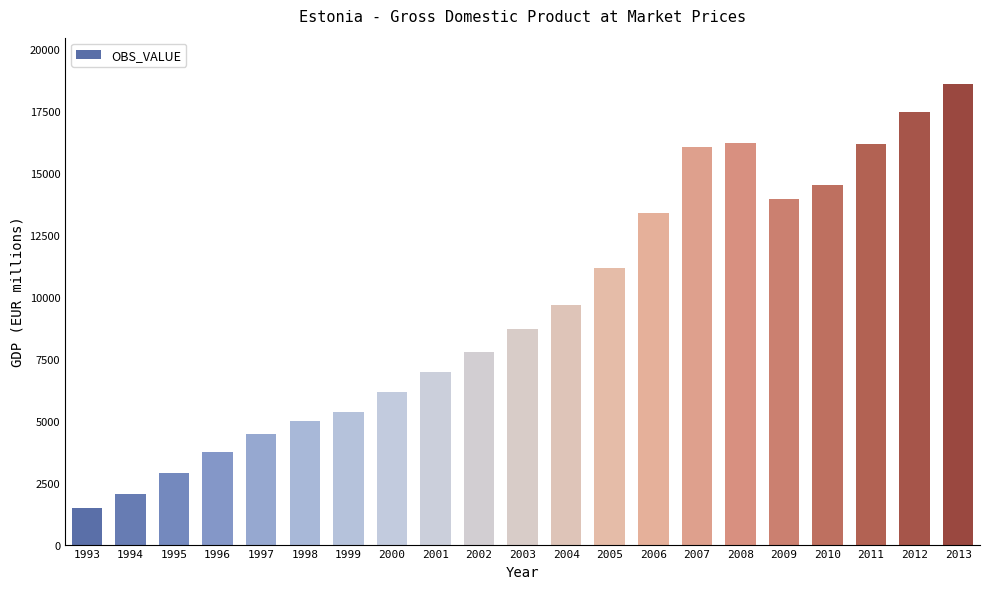

What is the change in value from 2000 to 2005?

+5022.1